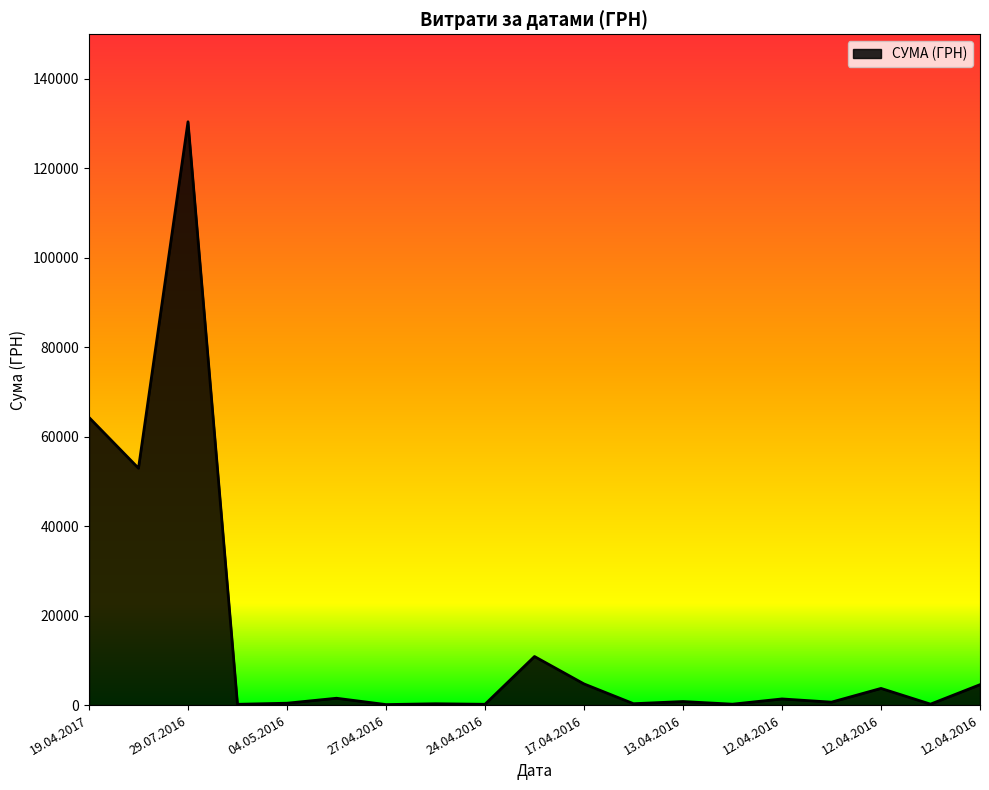

How many lines are shown in the chart?

1